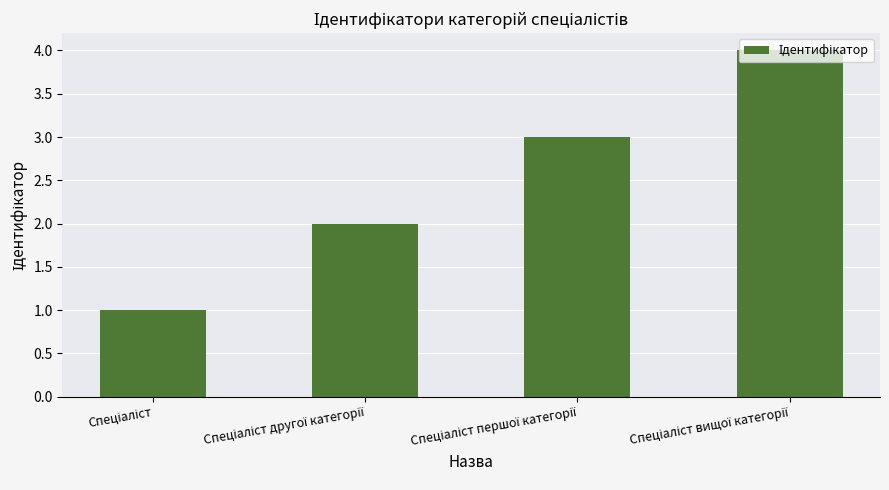

What is the difference between the maximum and minimum values?

3